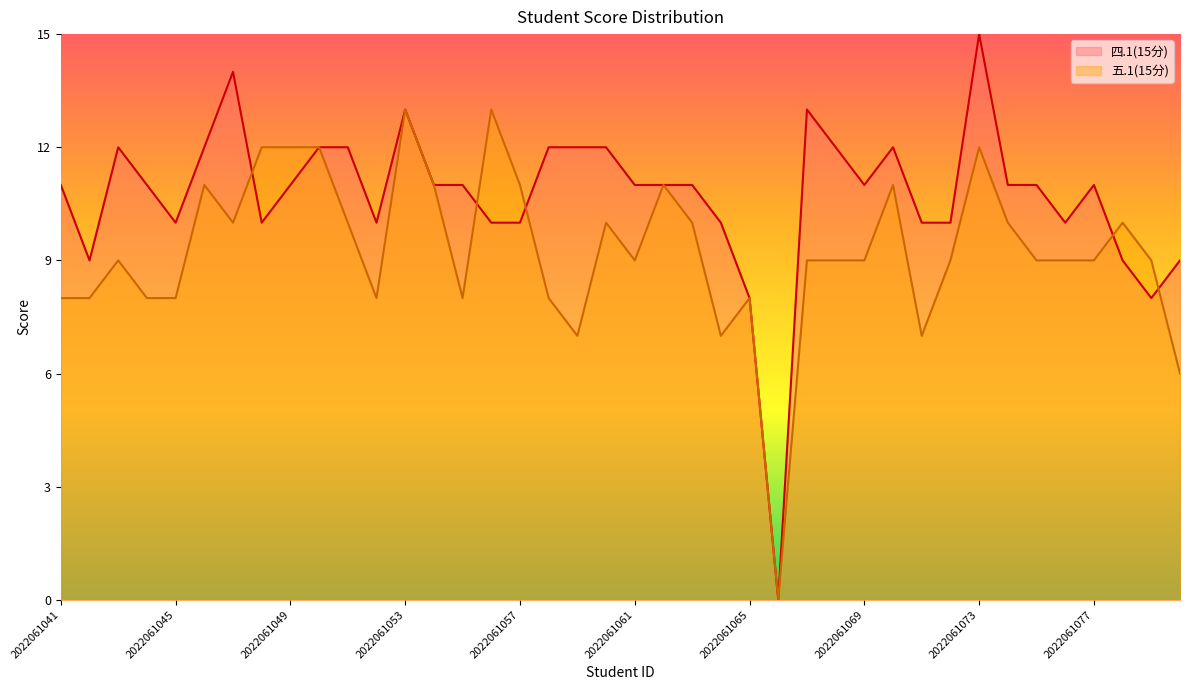

What is the value of the 五.1(15分) point at the 25th from the left?

8